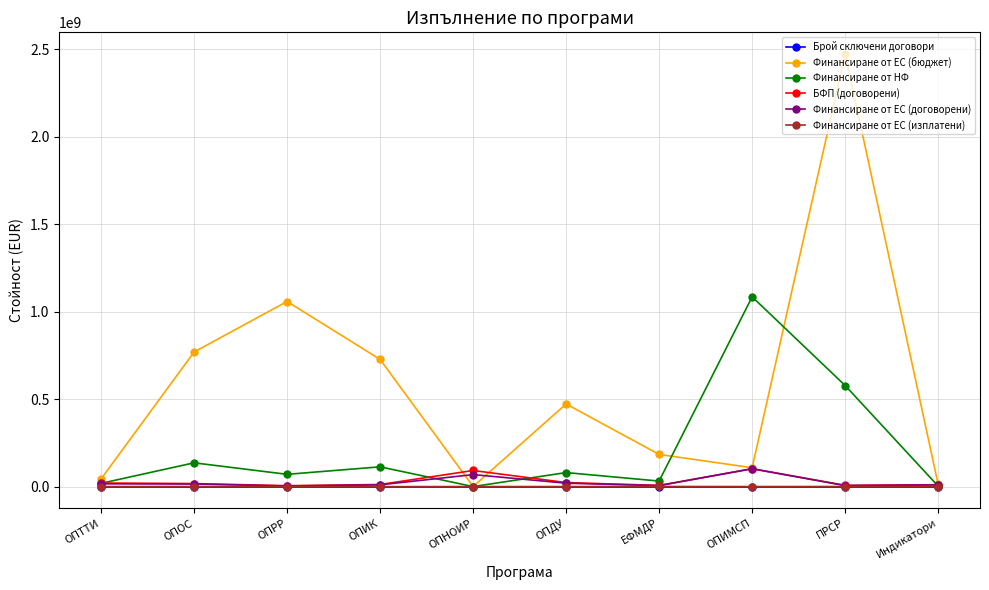

What are all the series names shown in the legend?

Брой сключени договори, Финансиране от ЕС (бюджет), Финансиране от НФ, БФП (договорени), Финансиране от ЕС (договорени), Финансиране от ЕС (изплатени)